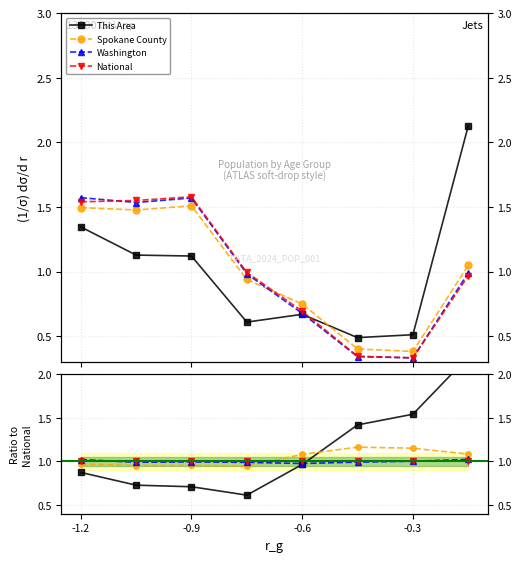

What are all the series names shown in the legend?

This Area, Spokane County, Washington, National